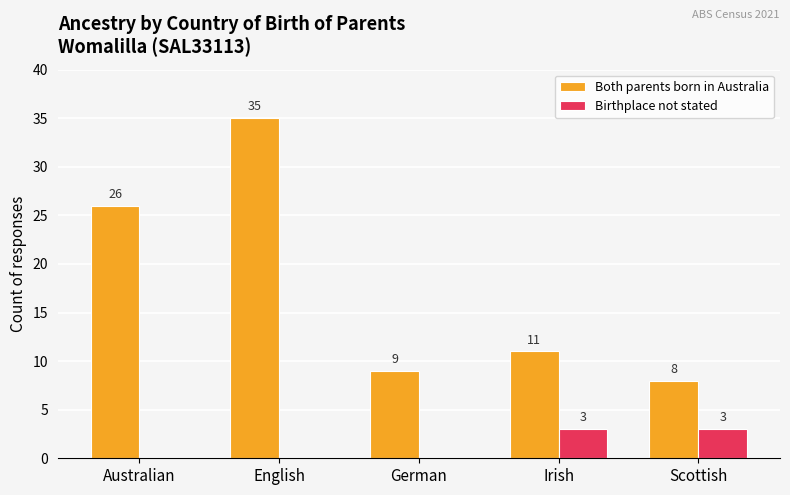

How many series are shown in this chart?

2